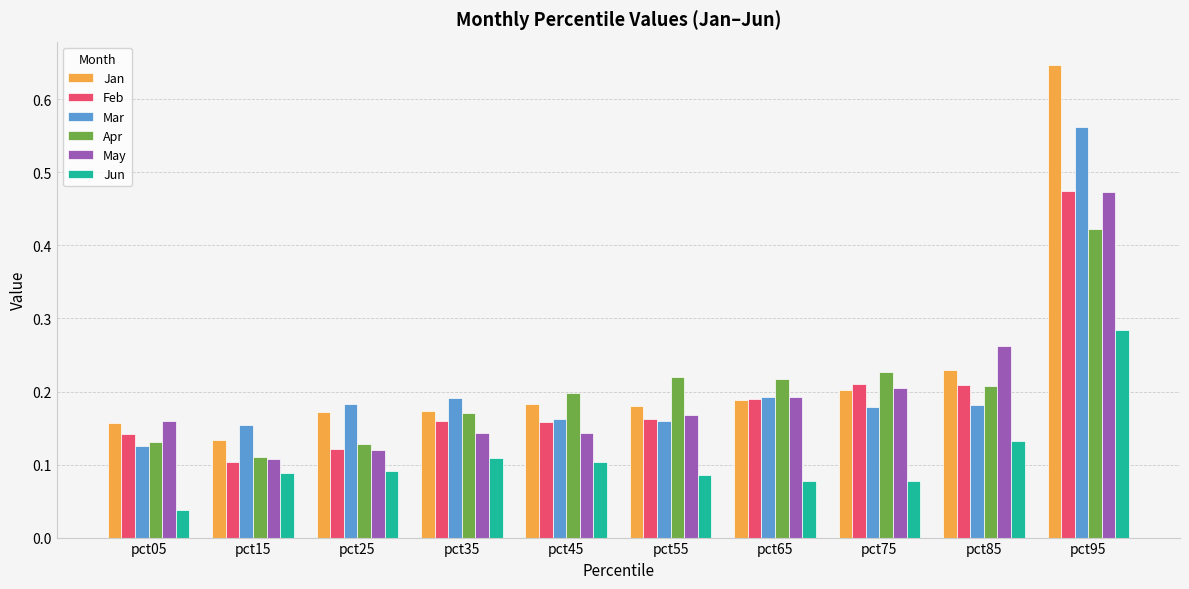

Where is Jan nearest to the value 0?

pct15